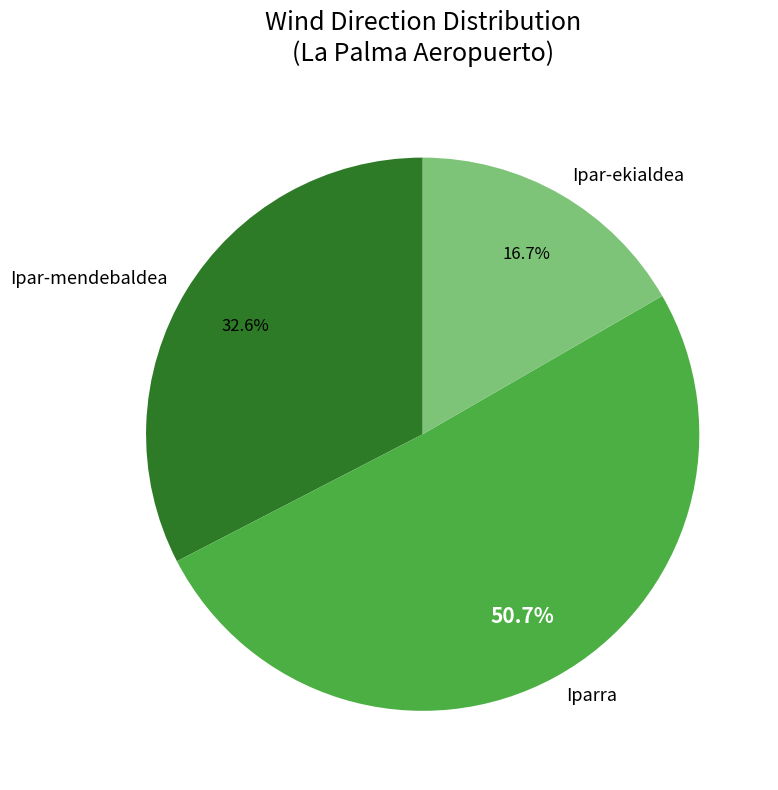

Is there a majority slice in this chart?

Yes